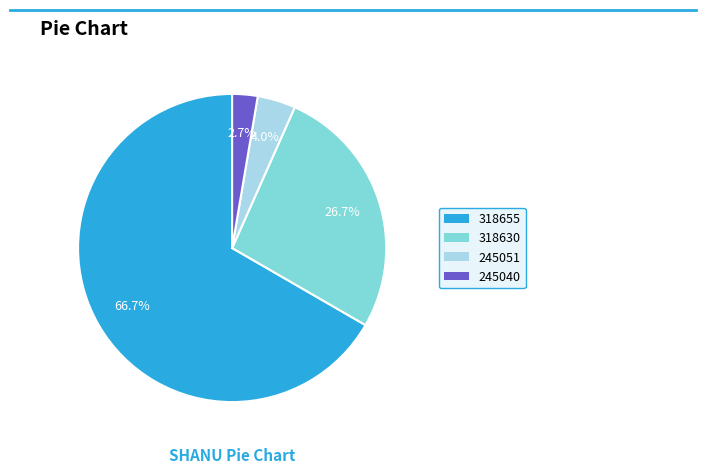

How many segments does this pie chart have?

4